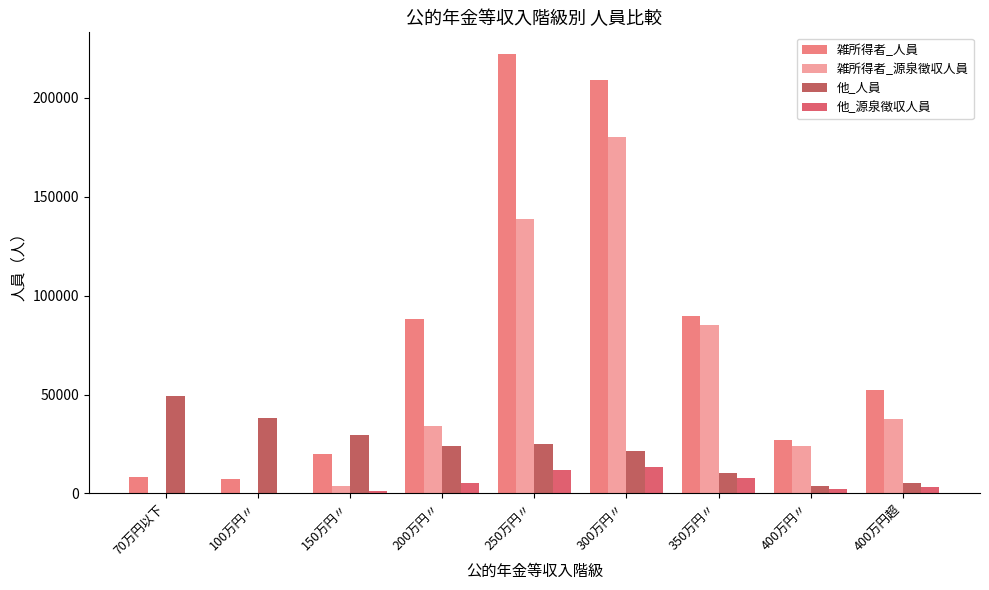

What position from the right is 70万円以下?

9